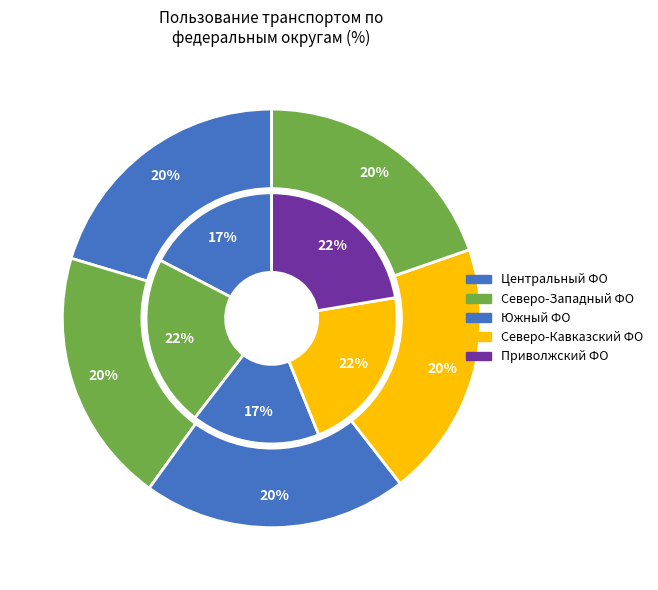

How many segments does this pie chart have?

5